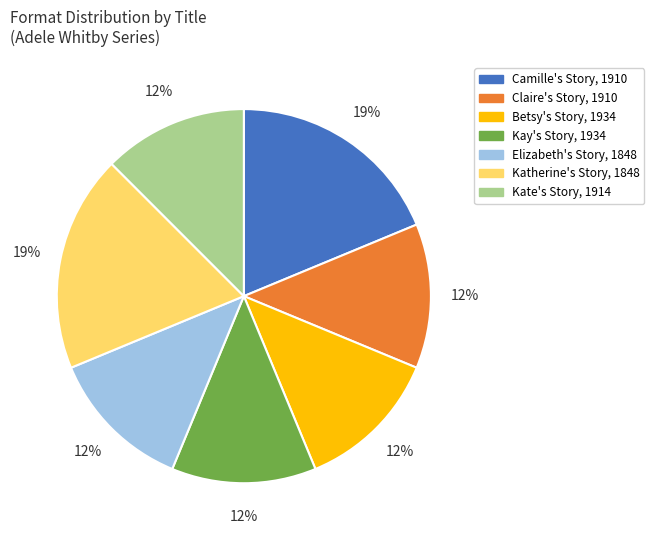

Combined, do Claire's Story, 1910 and Katherine's Story, 1848 account for over 50%?

No